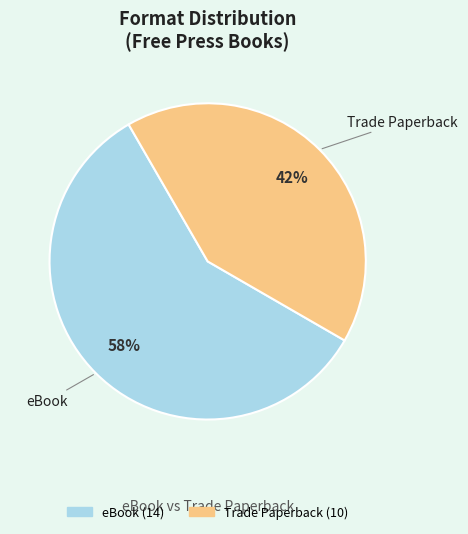

Combined, do eBook and Trade Paperback account for over 50%?

Yes